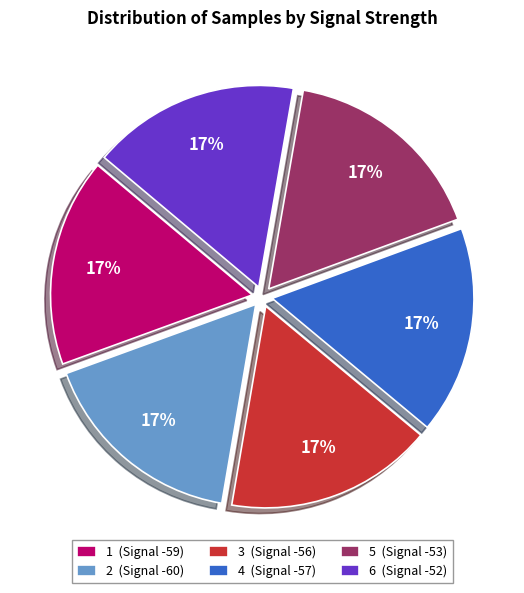

To the nearest percent, what percentage of the pie is 5 (Signal -53)?

17%